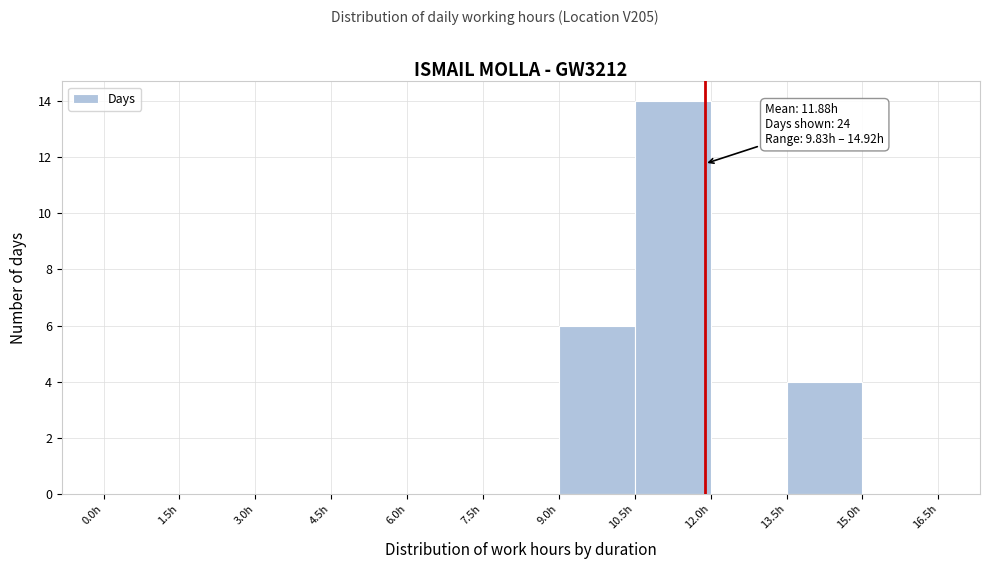

Over which range of the x-axis is the bar tallest?

10.5 to 12.0